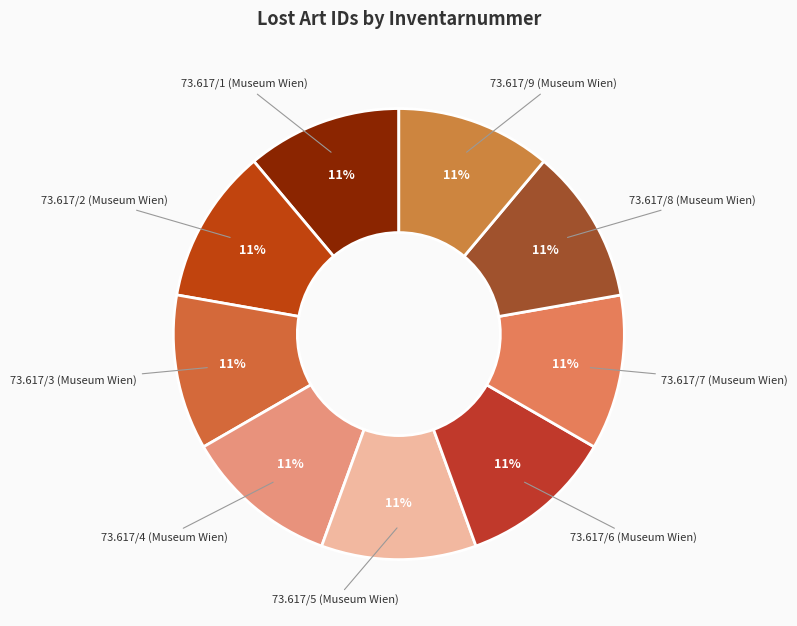

What percentage is the 73.617/1 (Museum Wien) slice, to the nearest percent?

11%